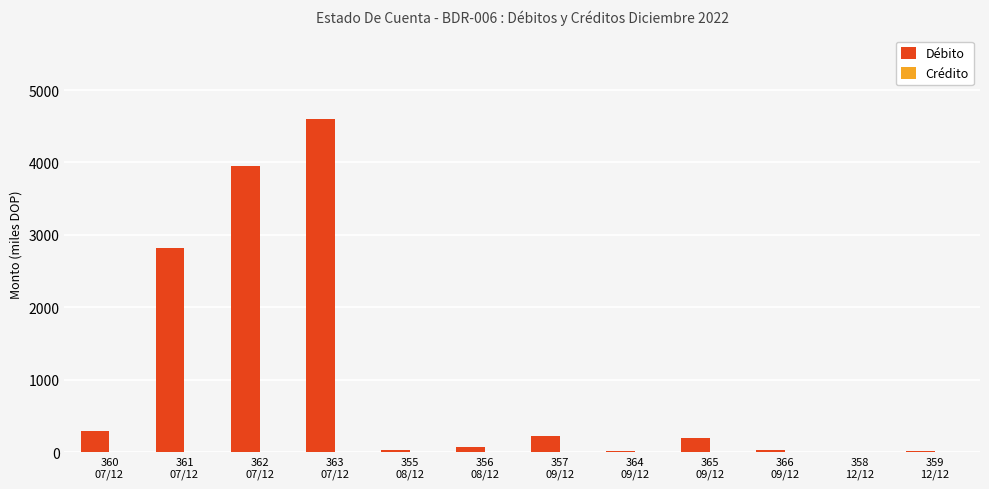

What is the sum of all values?

12231.5